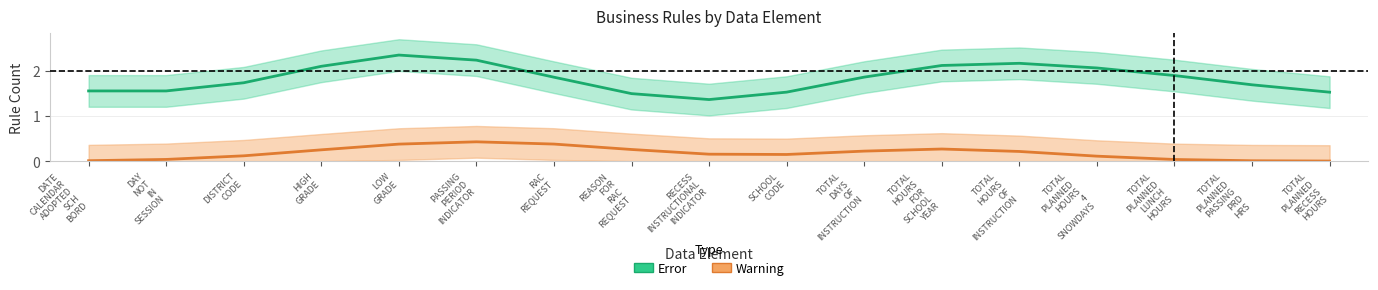

The Error series shows 2.2 at DAY
NOT
IN
SESSION. True or false?

False